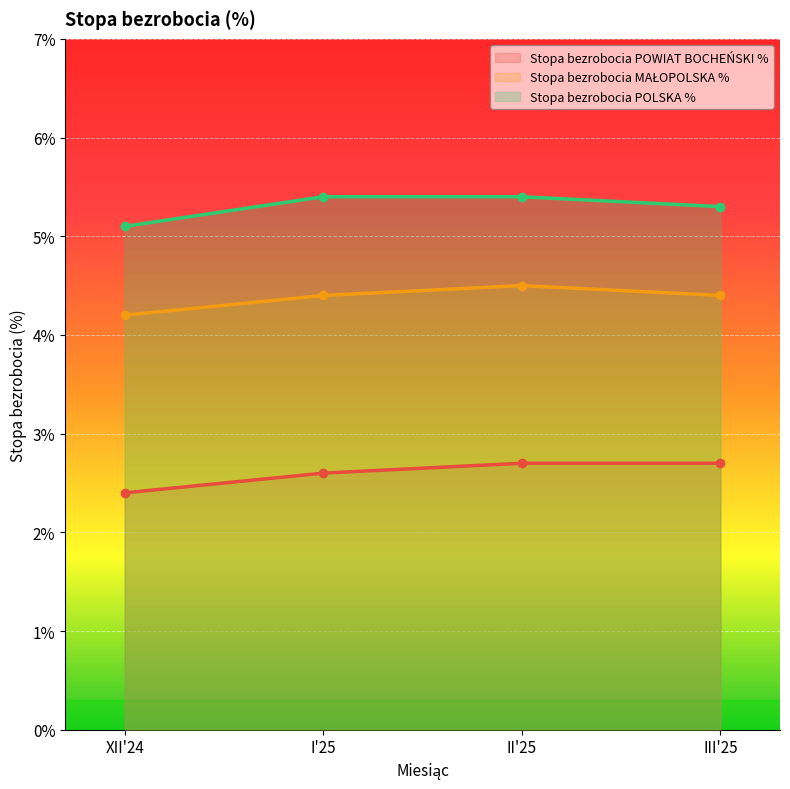

What is the approximate value of Stopa bezrobocia POWIAT BOCHEŃSKI % at XII'24?

2.4